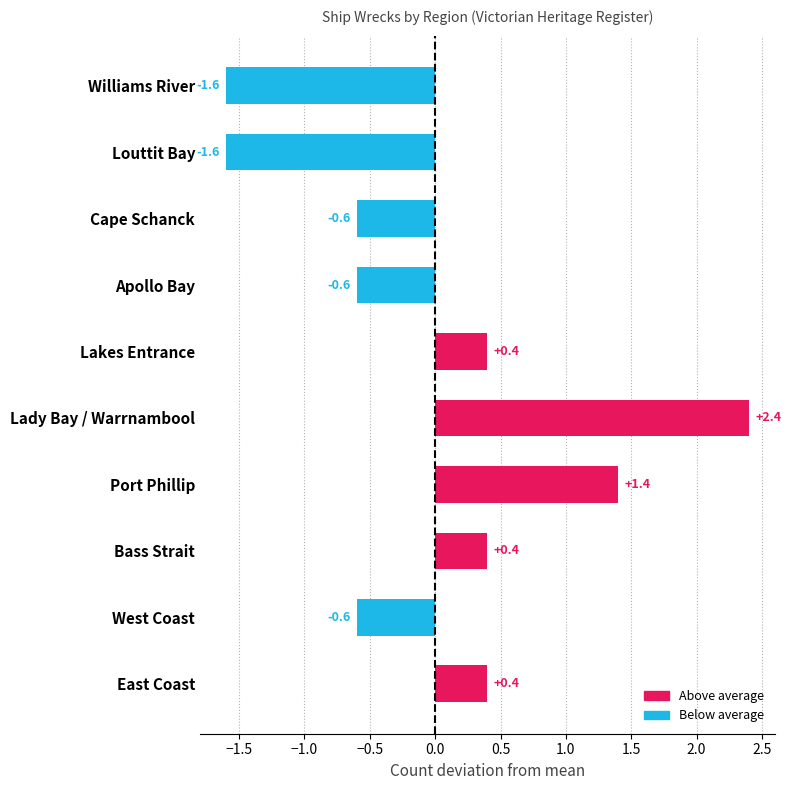

Reading bottom to top, what are all the values shown in this chart?

0.4	-0.6	0.4	1.4	2.4	0.4	-0.6	-0.6	-1.6	-1.6